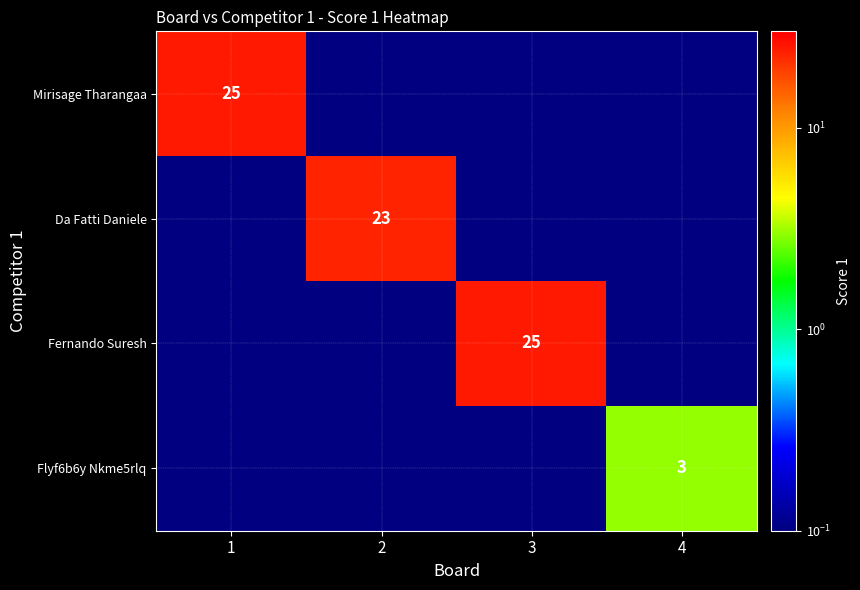

What is the minimum value shown in the chart?

0.1